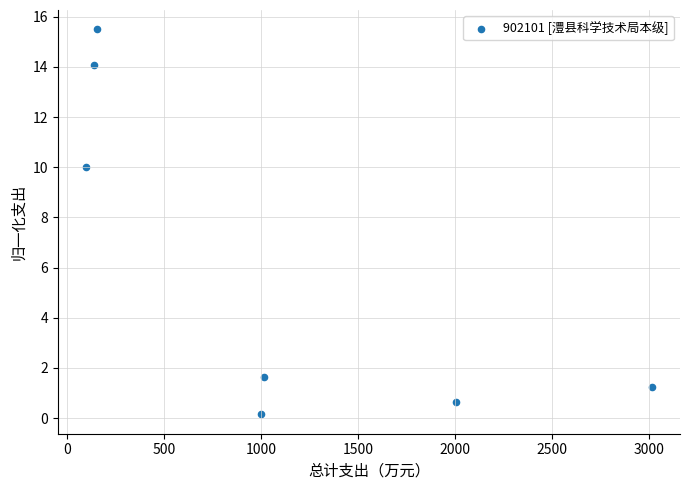

What is the range of Y values (max minus min)?

15.4